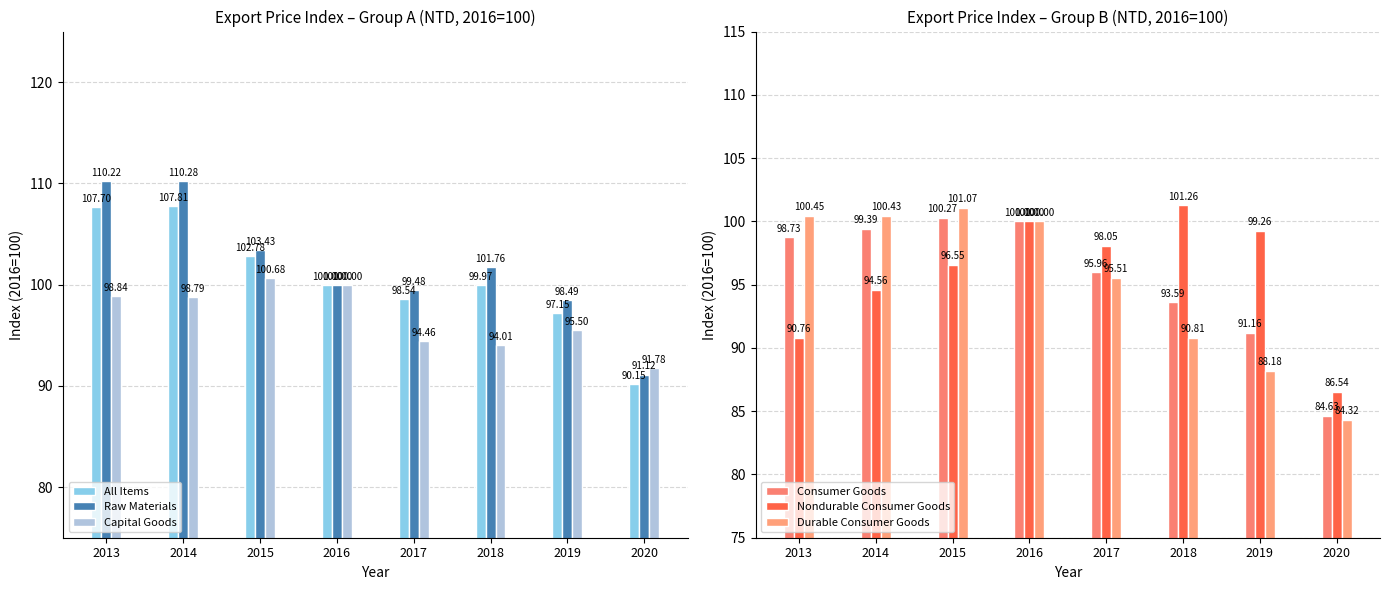

What is the value of the Consumer Goods bar at the 7th from the left?

91.2